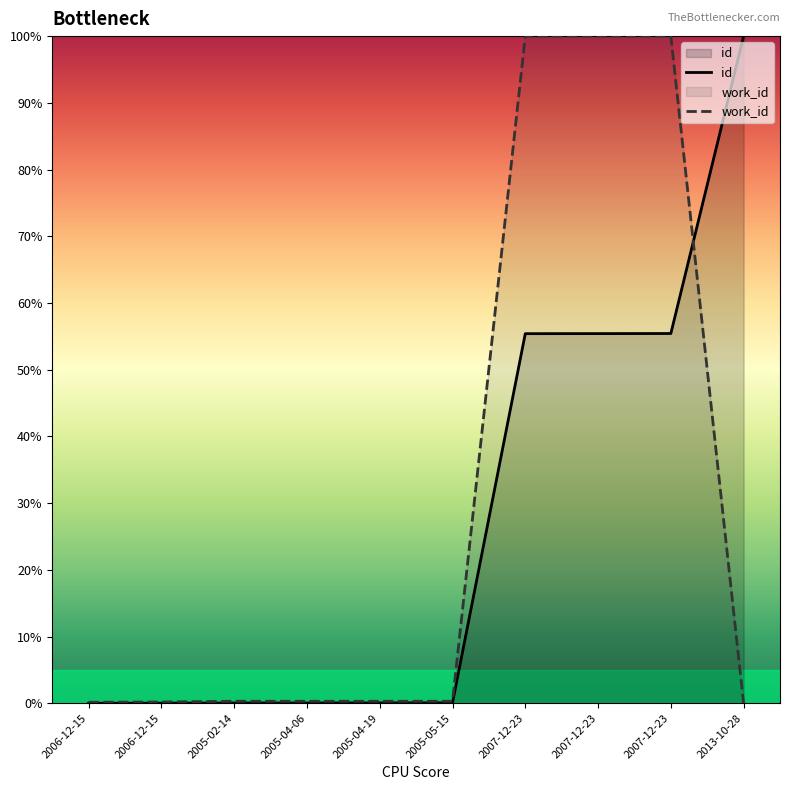

What is the difference between the maximum and second lowest values in the work_id series?

99.9